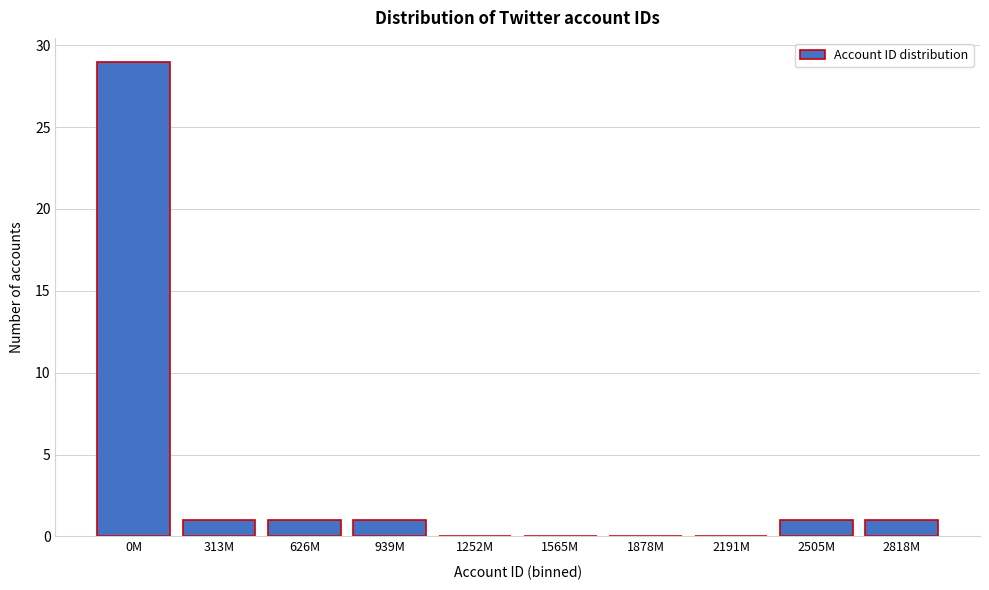

Reading right to left, extract all data points from this chart.

2818M=1	2505M=1	2191M=0	1878M=0	1565M=0	1252M=0	939M=1	626M=1	313M=1	0M=29